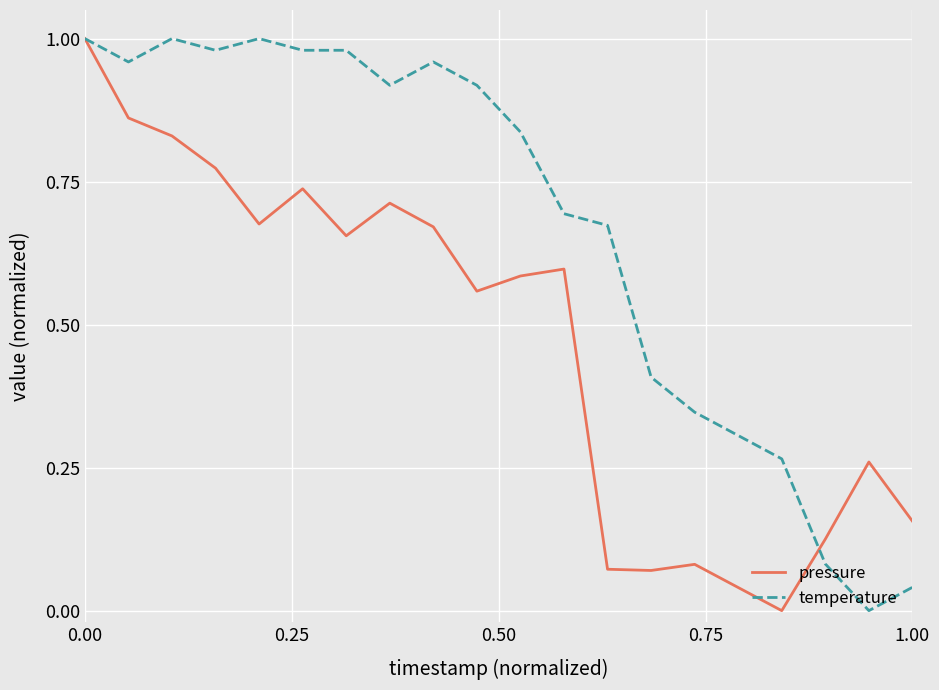

Rank the series by their average value, from highest to lowest.

temperature, pressure